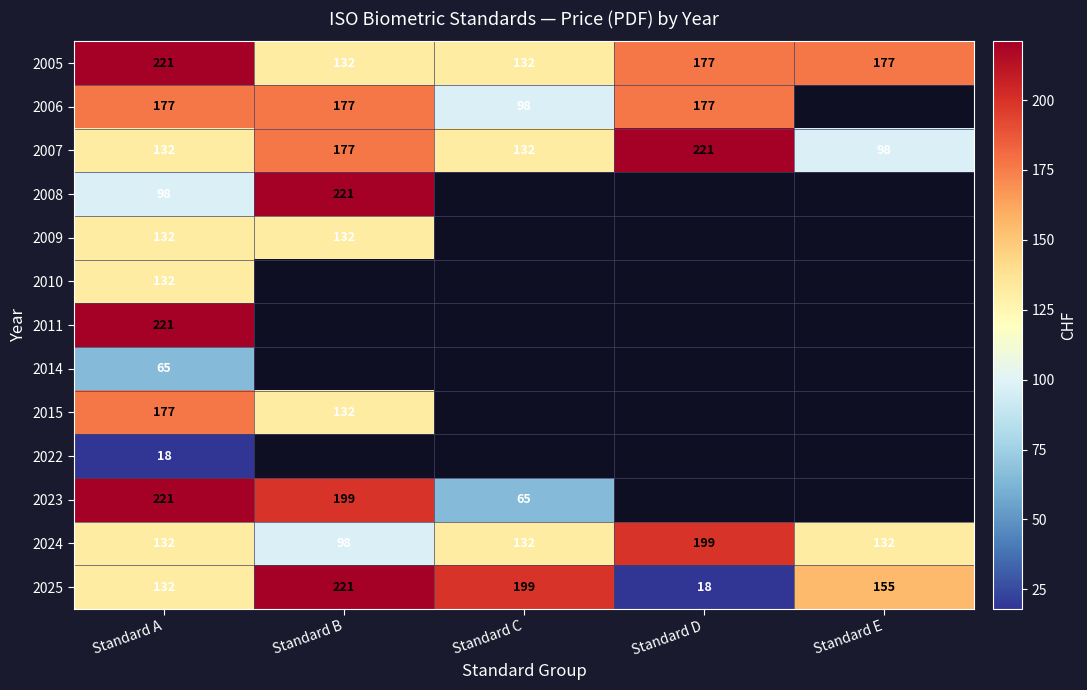

Where is 2025 nearest to the value 119?

Standard A